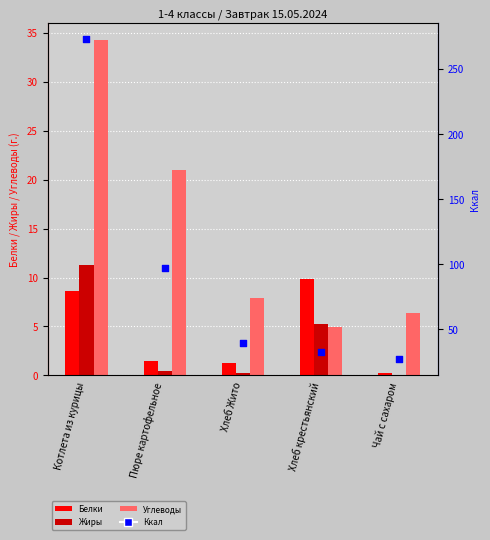

Which series contains the lowest Y value?

Жиры